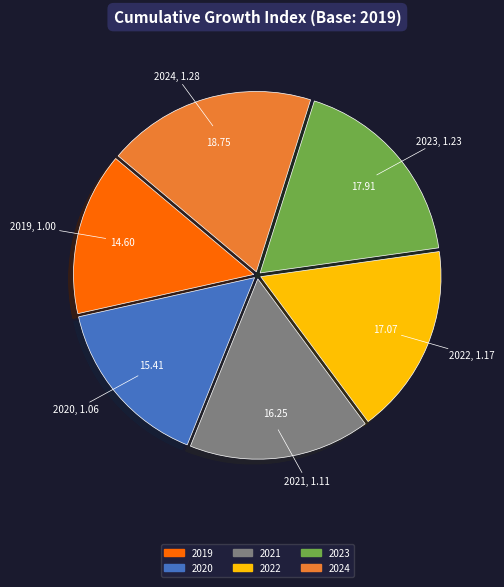

Approximately how many times larger is the value at 2023 compared to 2022?

1.0